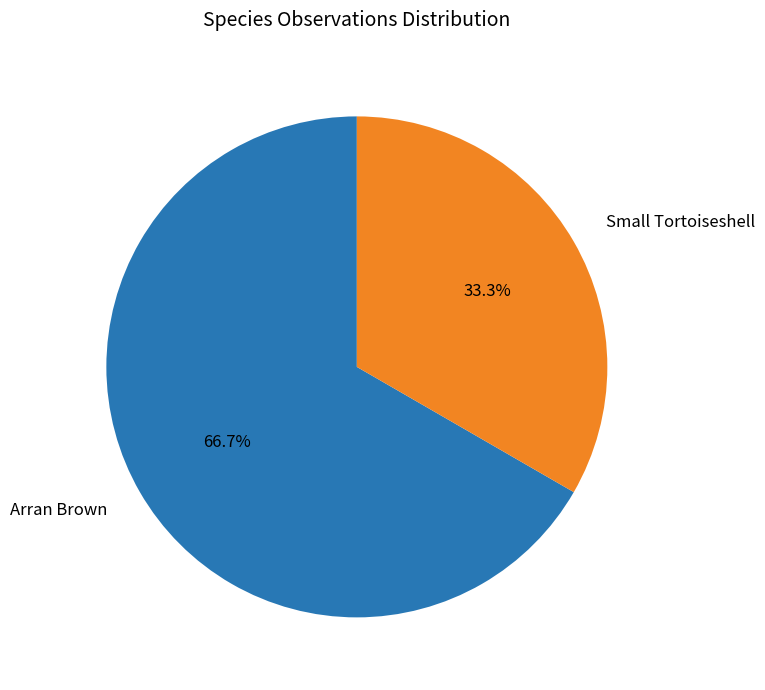

To the nearest percent, what is the average slice percentage?

50%